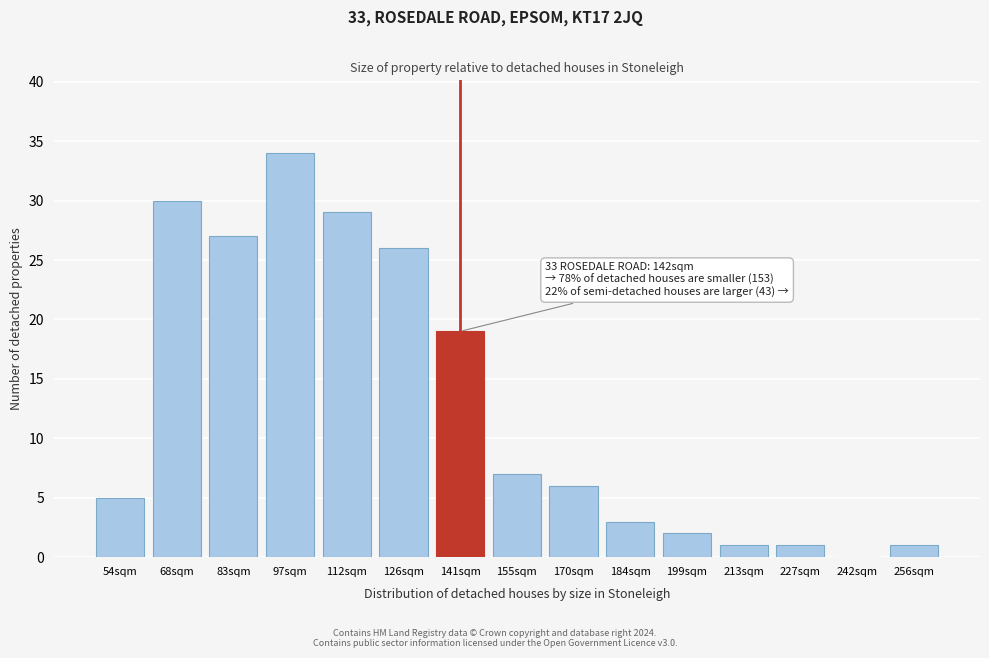

Reading left to right, what are all the values shown in this chart?

54sqm=5	68sqm=30	83sqm=27	97sqm=34	112sqm=29	126sqm=26	141sqm=19	155sqm=7	170sqm=6	184sqm=3	199sqm=2	213sqm=1	227sqm=1	242sqm=0	256sqm=1